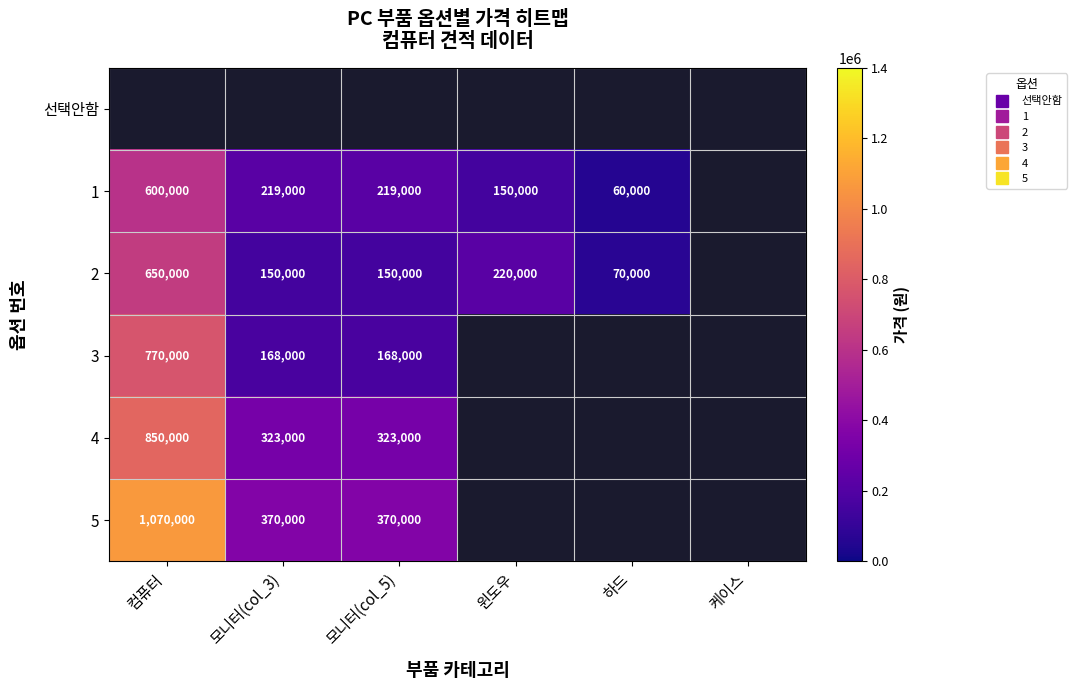

Which series has the largest total across all categories?

5